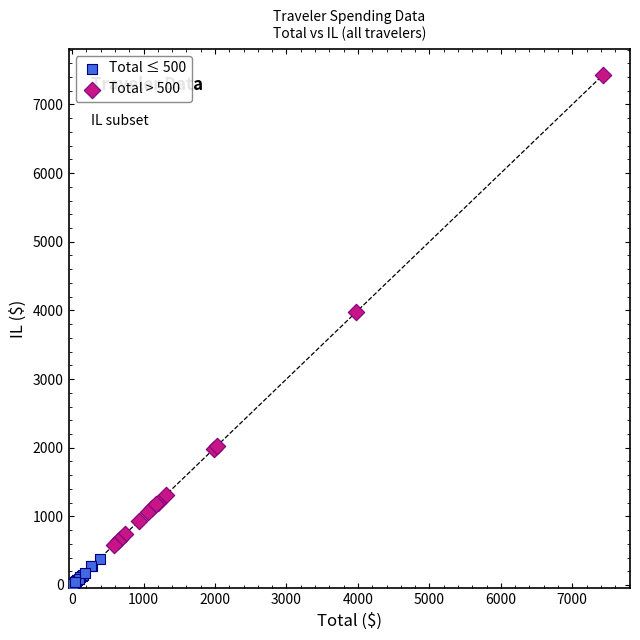

Which series has the largest Y range (max minus min)?

Total > 500